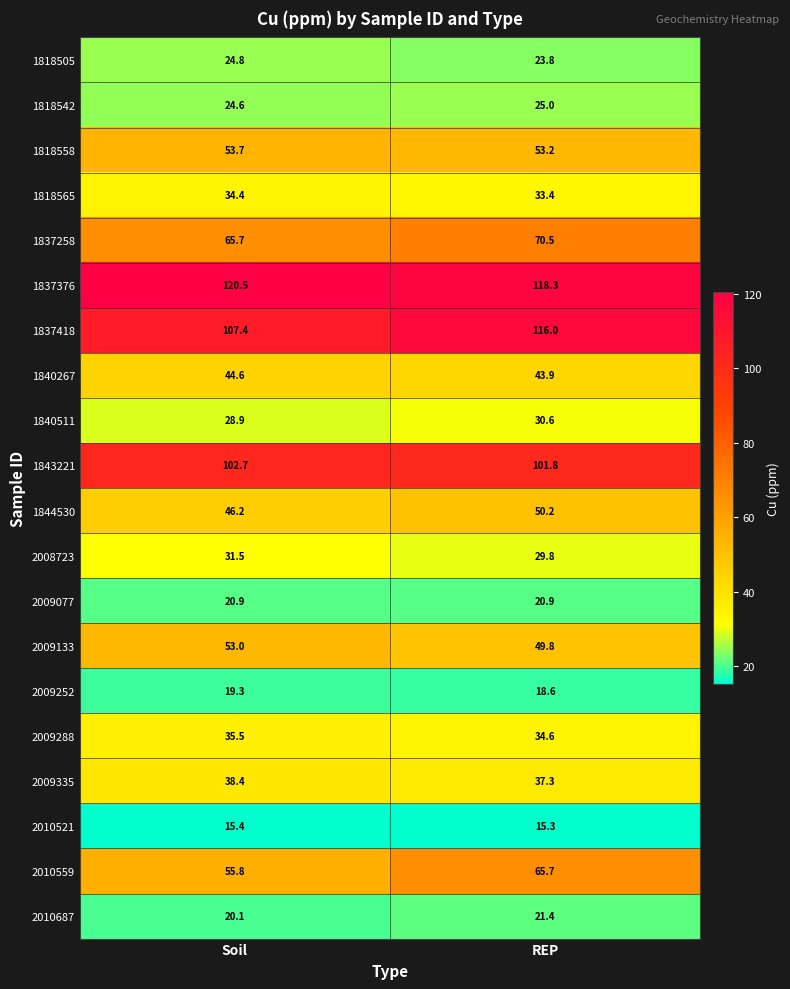

How many data points in 1843221 are less than 102?

1